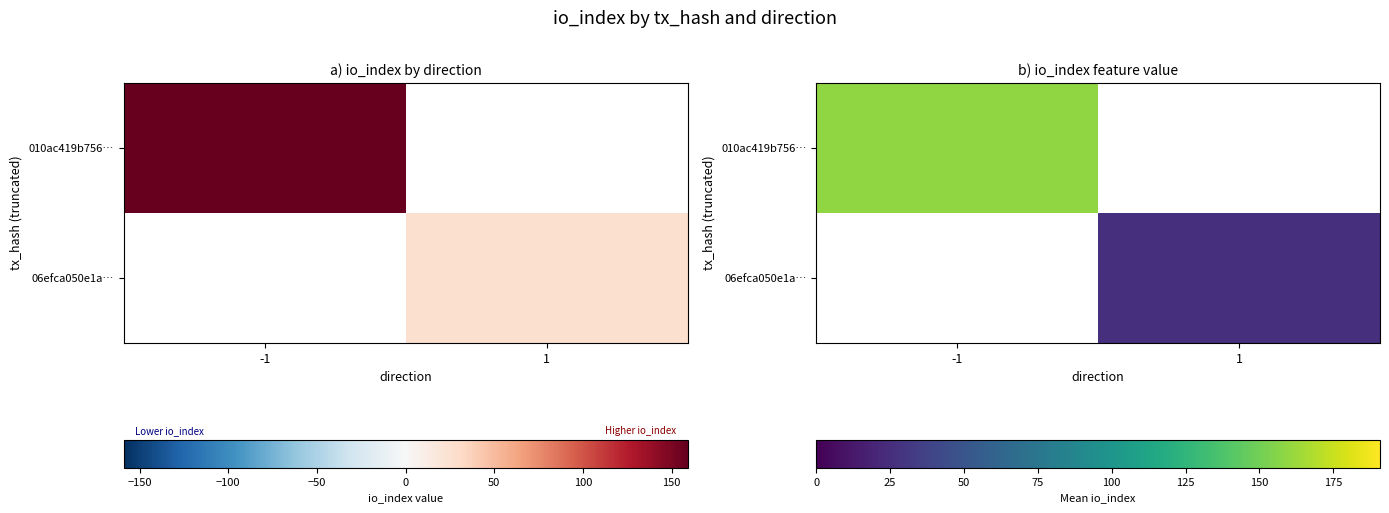

List the labels in order of 010ac419b756… value, largest first.

-1, 1